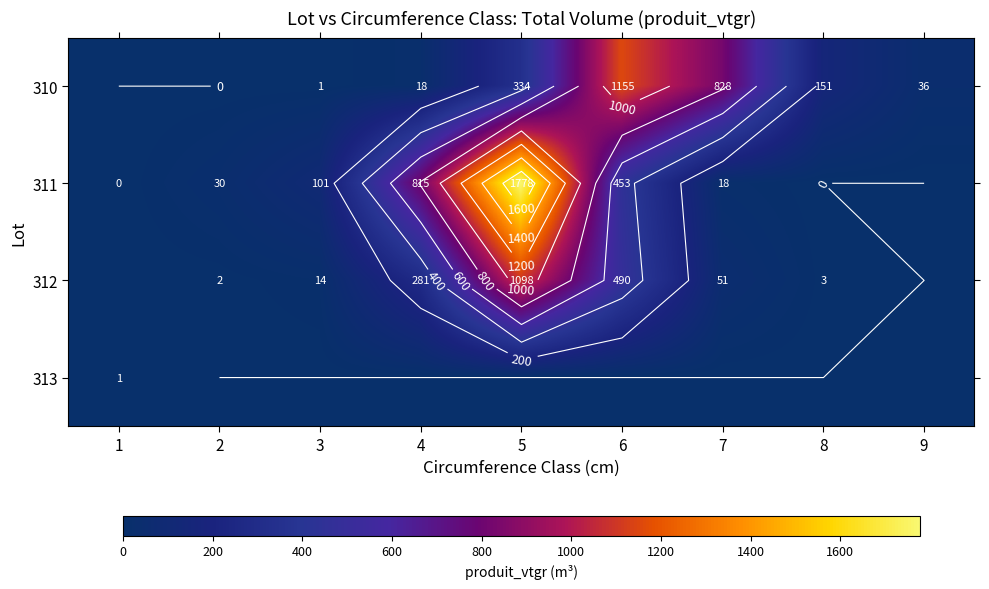

What is the spread (max minus min) of values at 2?

30.4